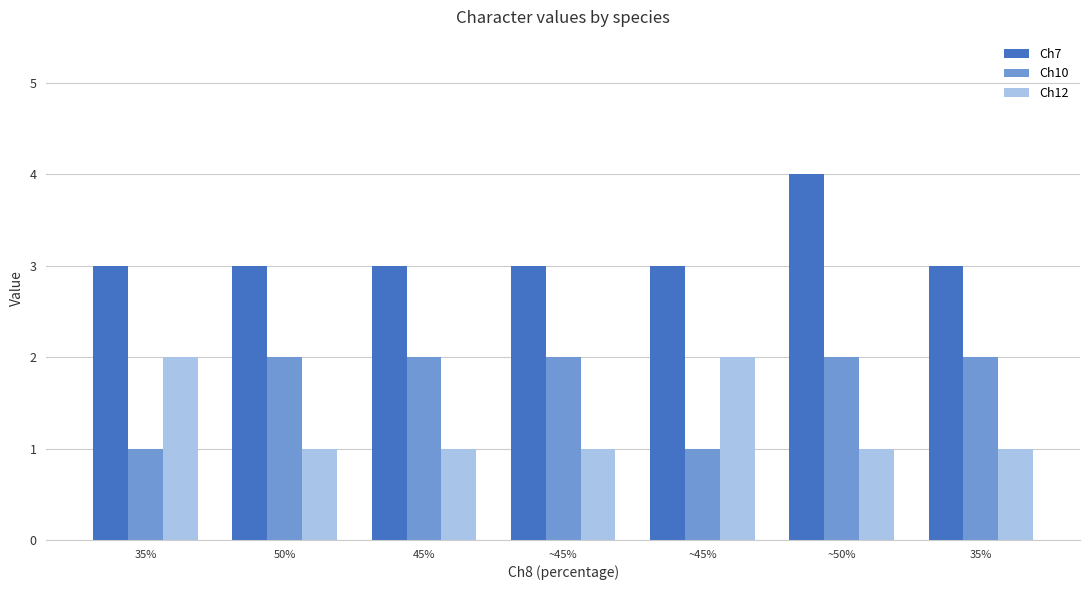

What is the average value of the Ch12 series?

1